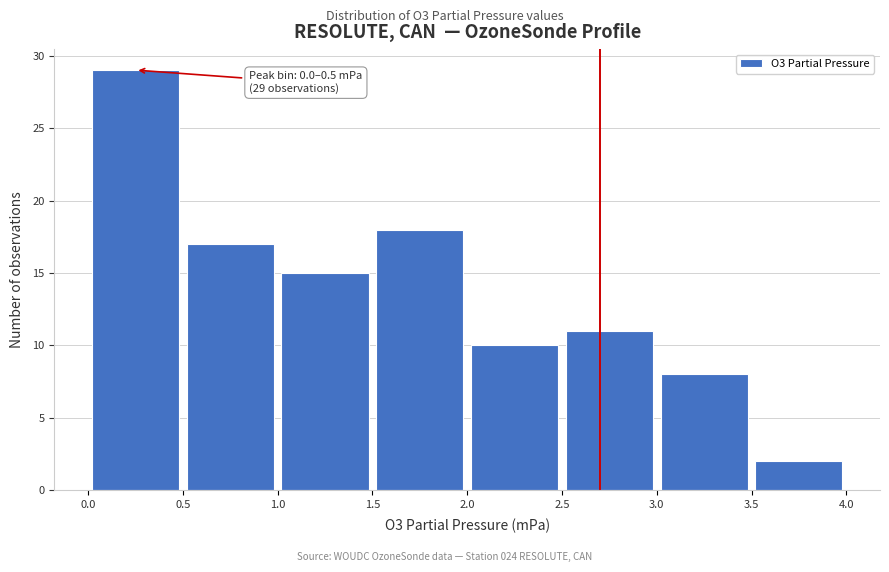

Over which range of the x-axis is the bar tallest?

0.0 to 0.5